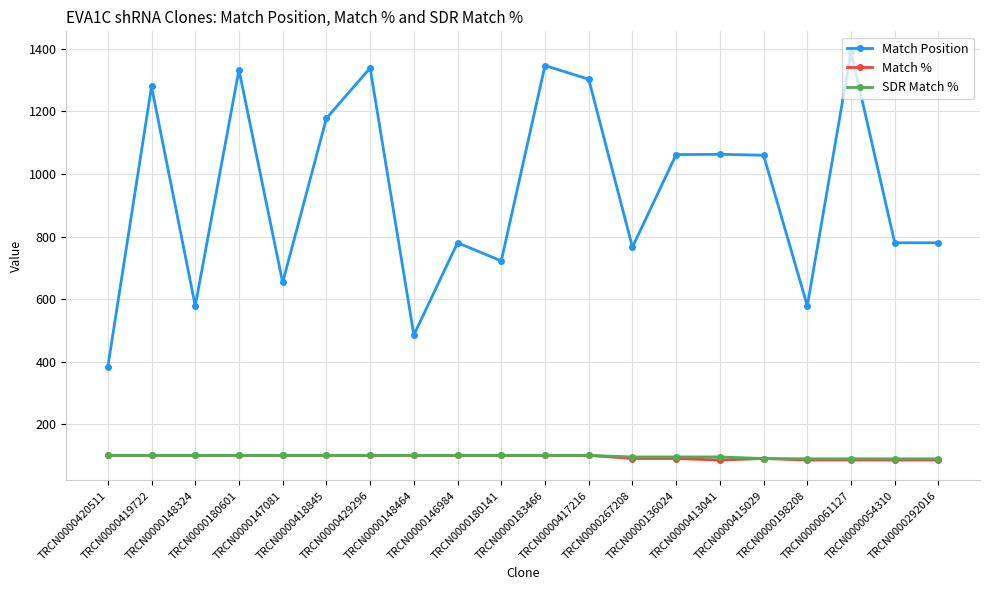

True or false: SDR Match % has a value of 22 at TRCN0000420511.

False